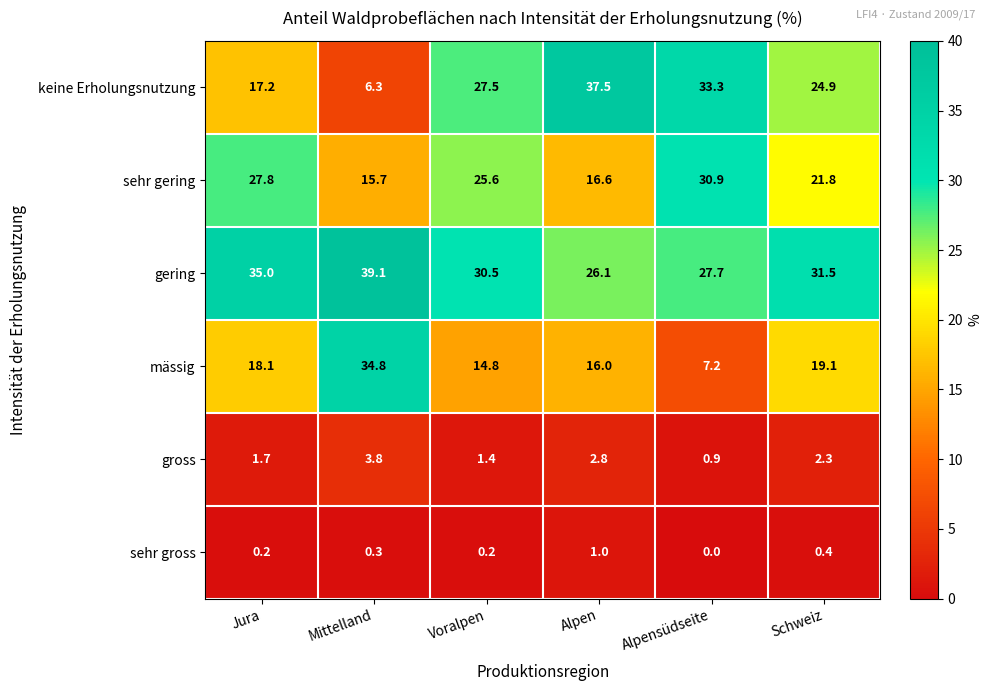

Count the number of data series in this chart.

6